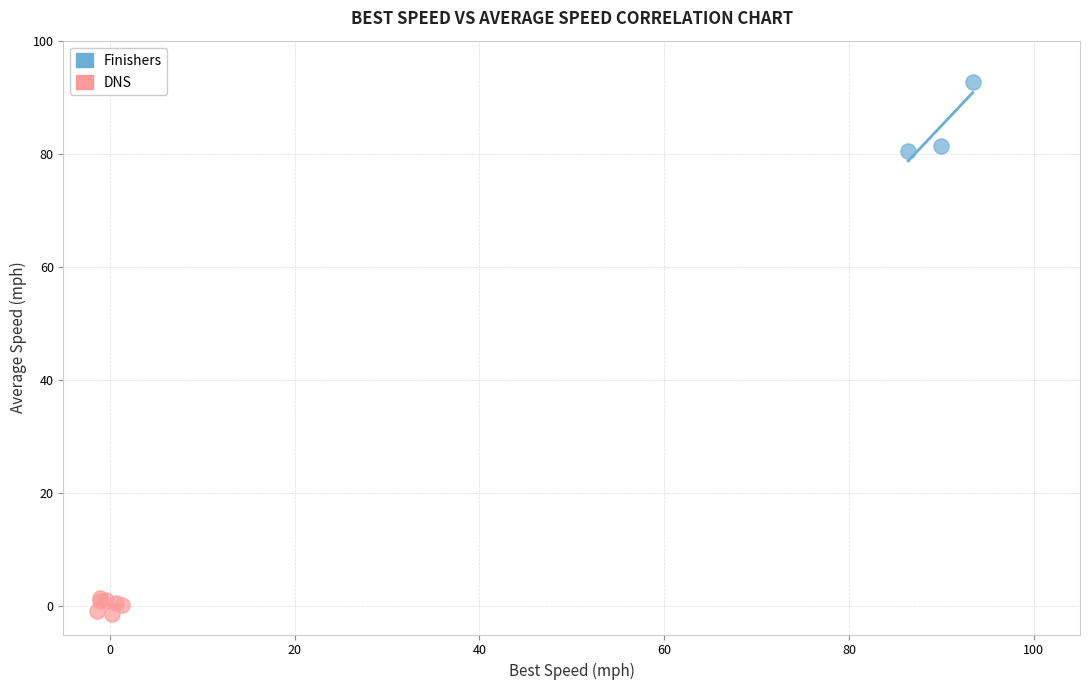

Which series reaches the minimum Y coordinate?

DNS